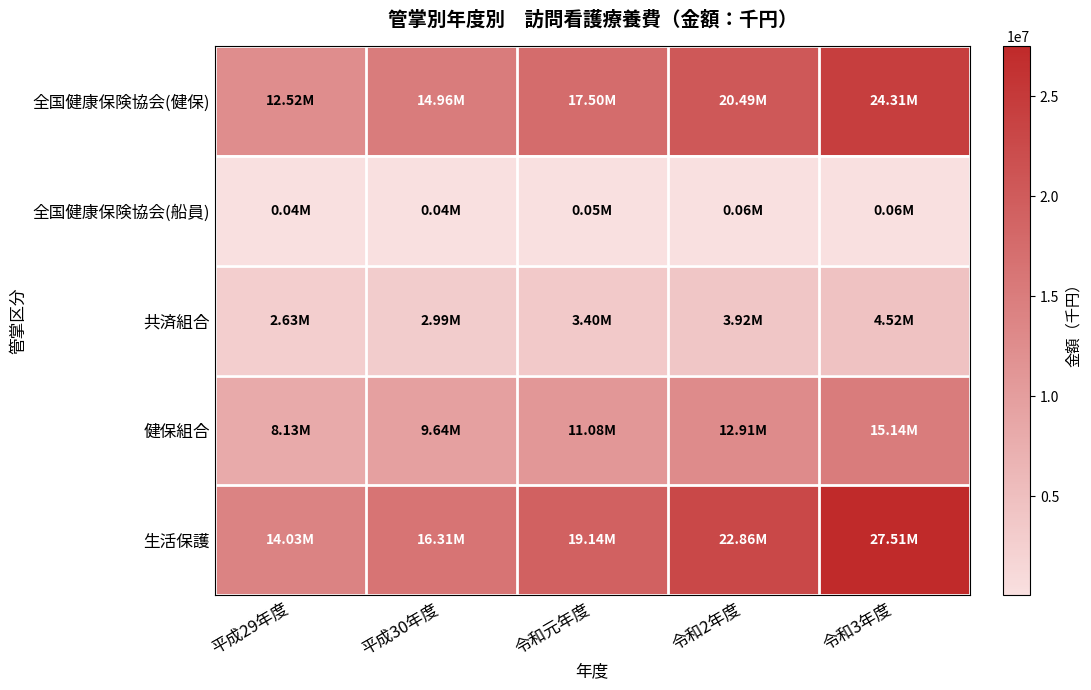

Rank the series by their maximum value, from highest to lowest.

生活保護, 全国健康保険協会(健保), 健保組合, 共済組合, 全国健康保険協会(船員)